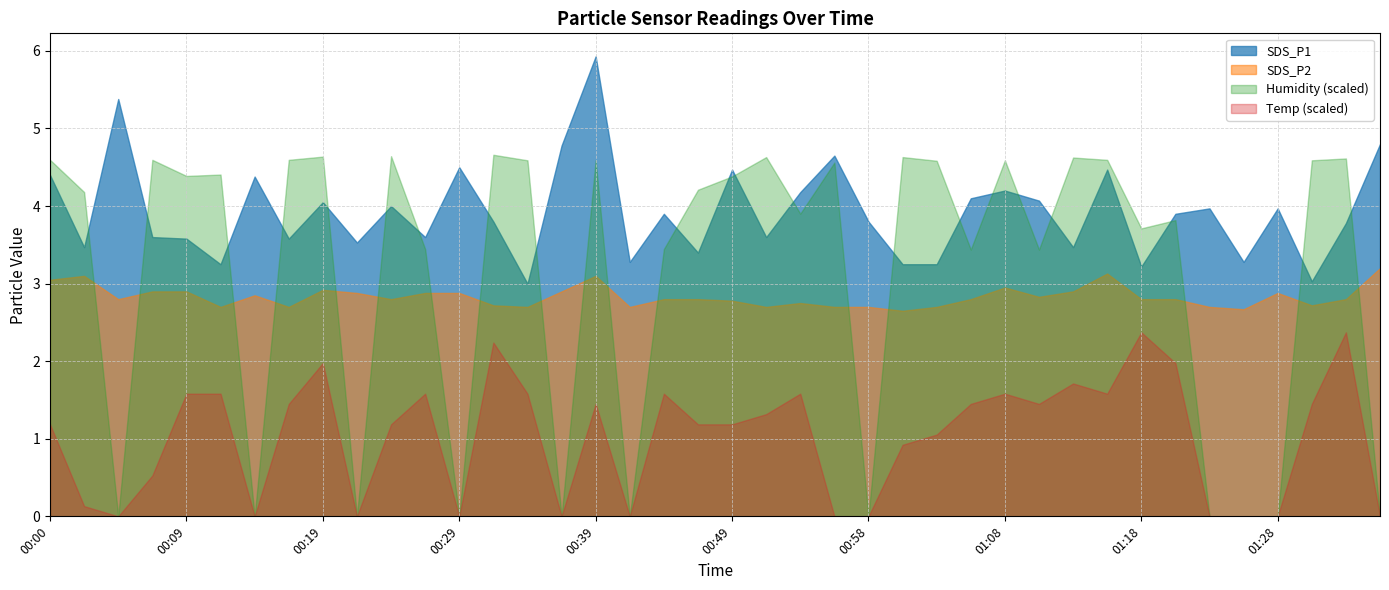

At which category is the sum across all series the highest?

00:39